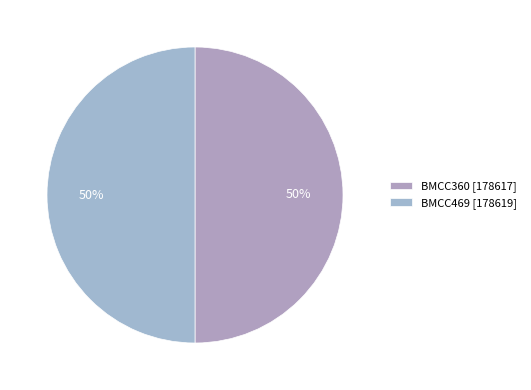

To the nearest percent, what percentage of the pie is BMCC360?

50%